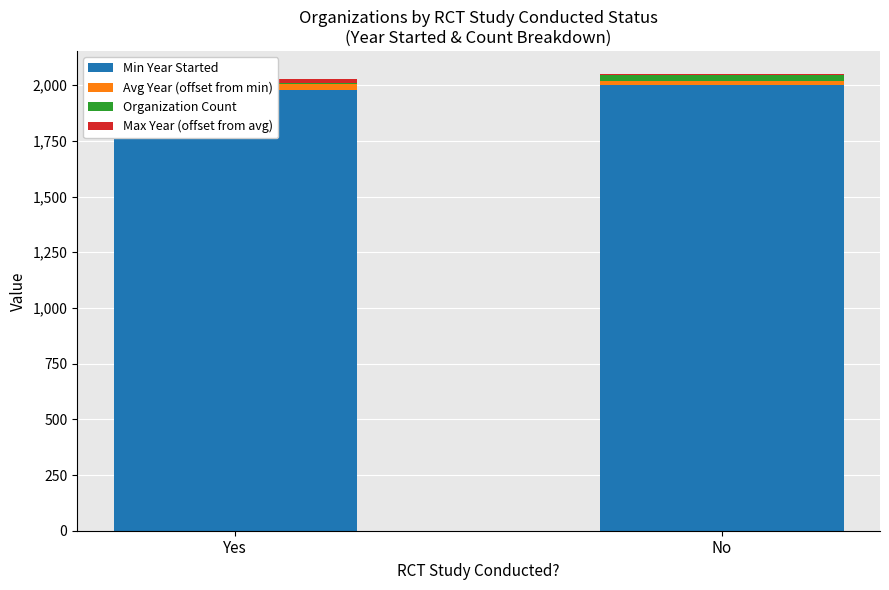

What is the sum of the Organization Count values at No and Yes?

35